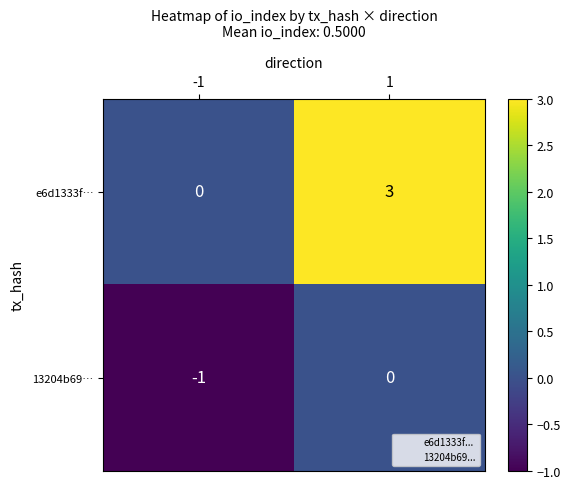

What is the highest value of the e6d1333f… series?

3